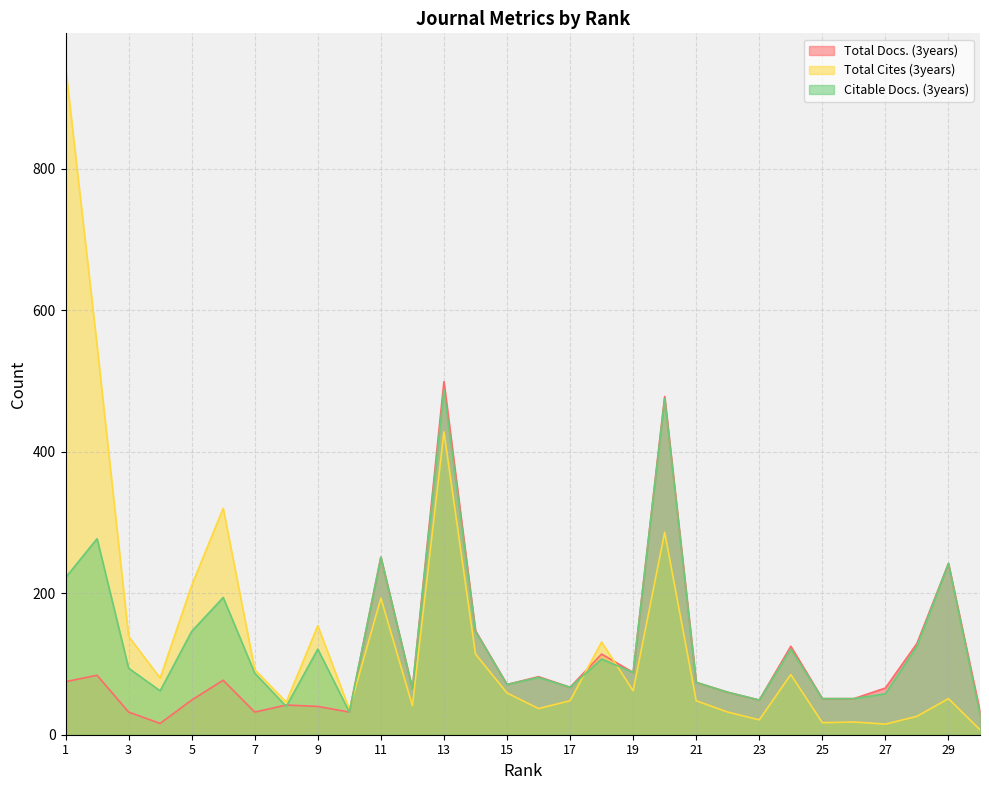

What is the average value of the Total Cites (3years) series?

143